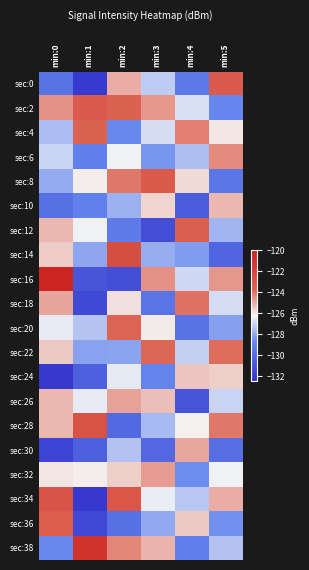

How many data points does each series have?

6